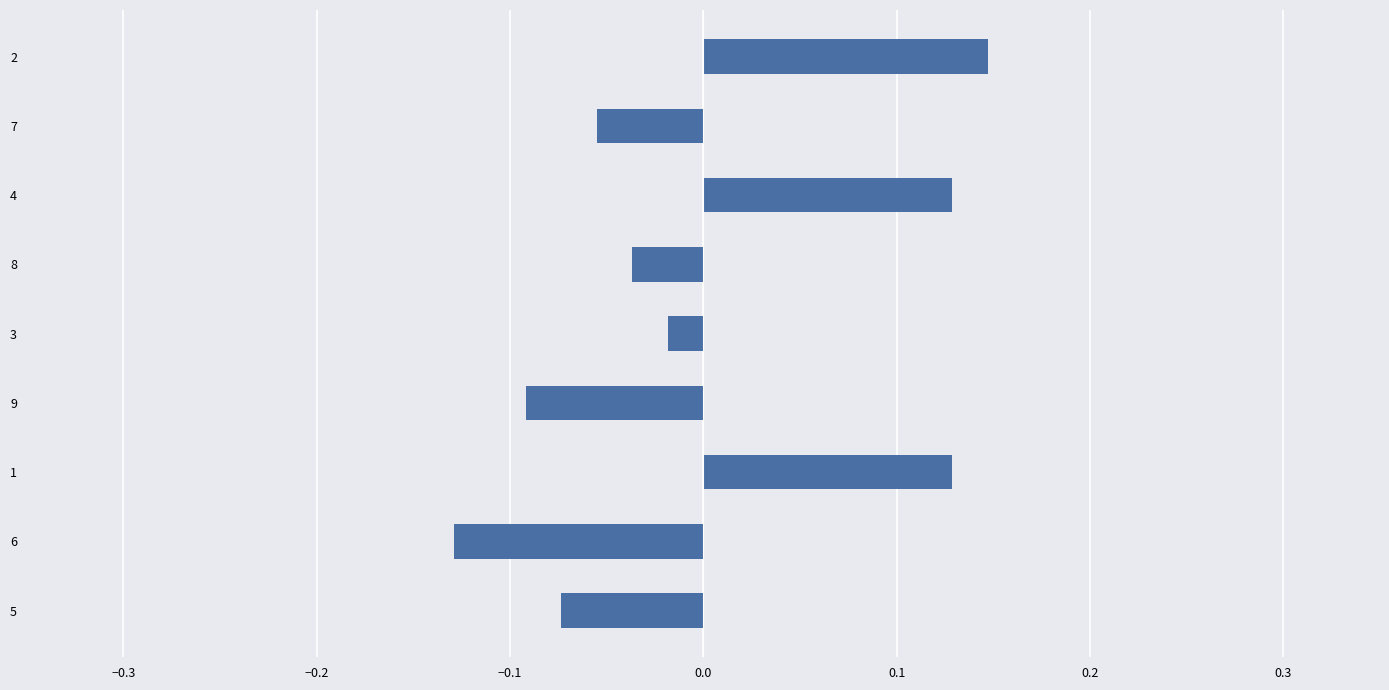

How many series are shown in this chart?

1